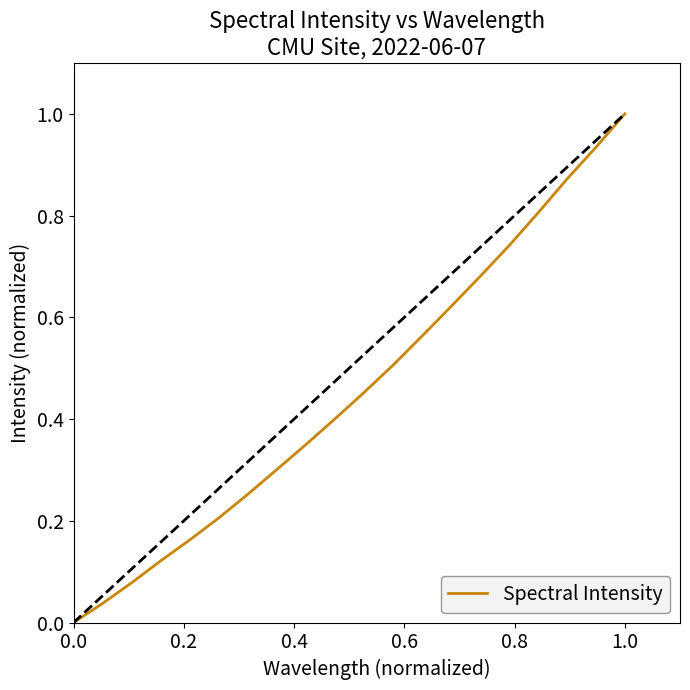

What is the difference between the maximum and minimum values?

1.0